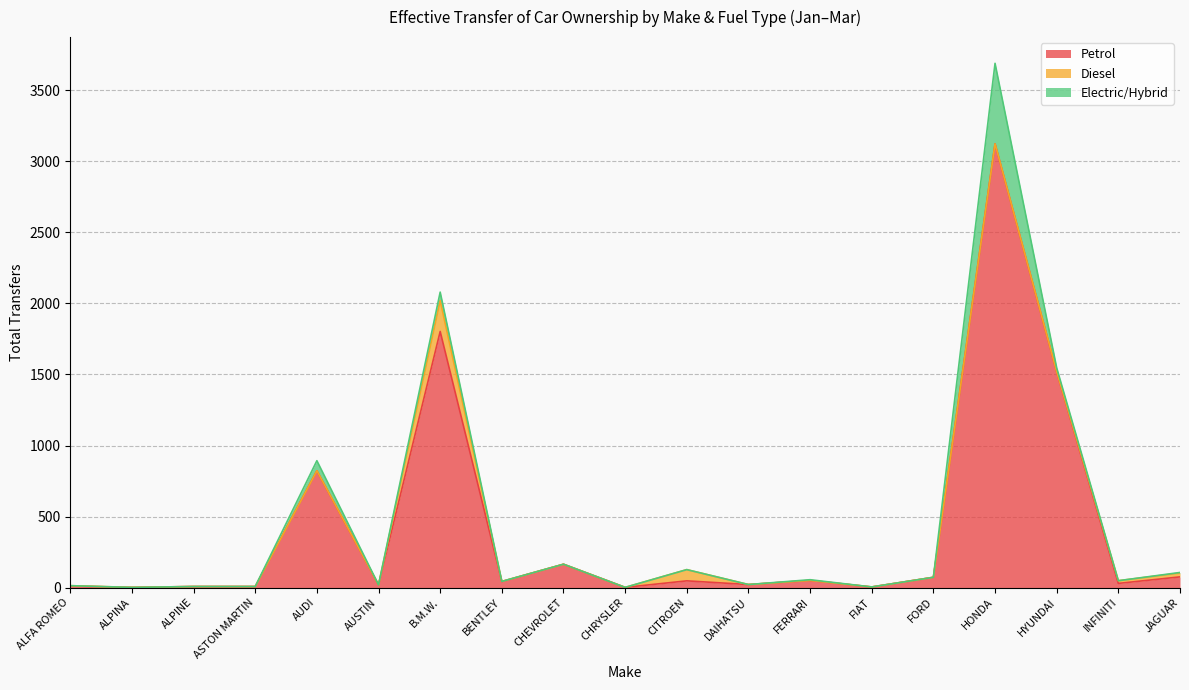

How many values in the Petrol series exceed 42?

9